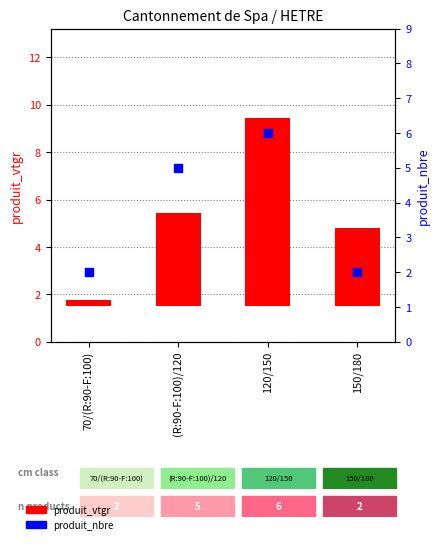

At how many categories does at least one series exceed 5?

1